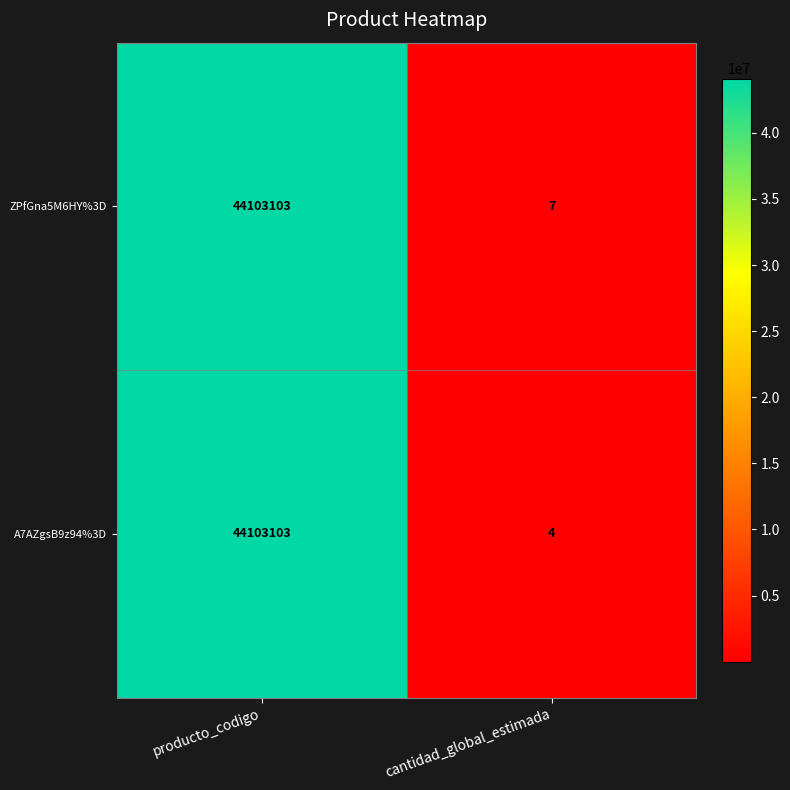

At which category is the sum across all series the highest?

producto_codigo